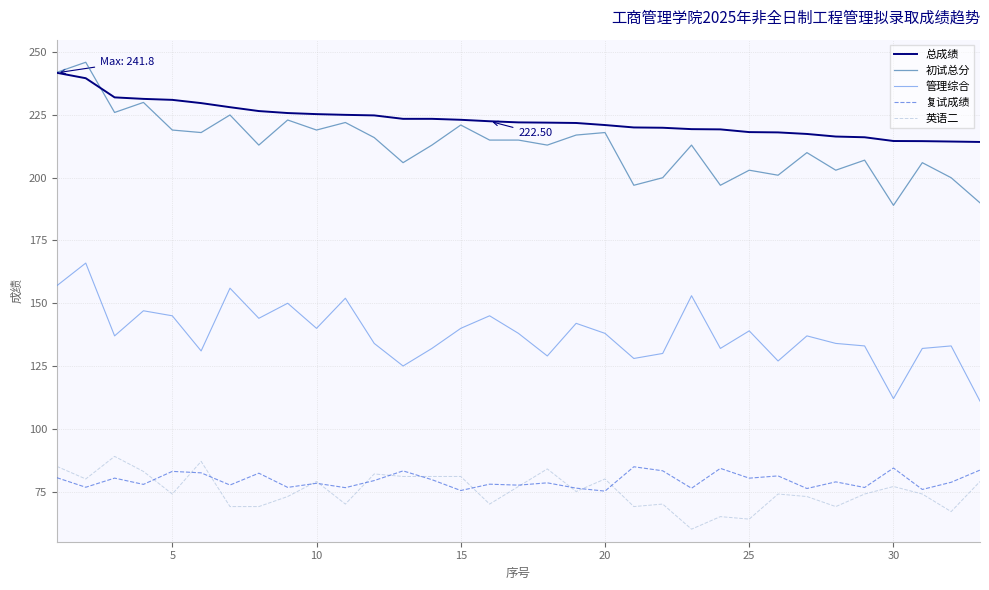

Which series has the largest total across all categories?

总成绩